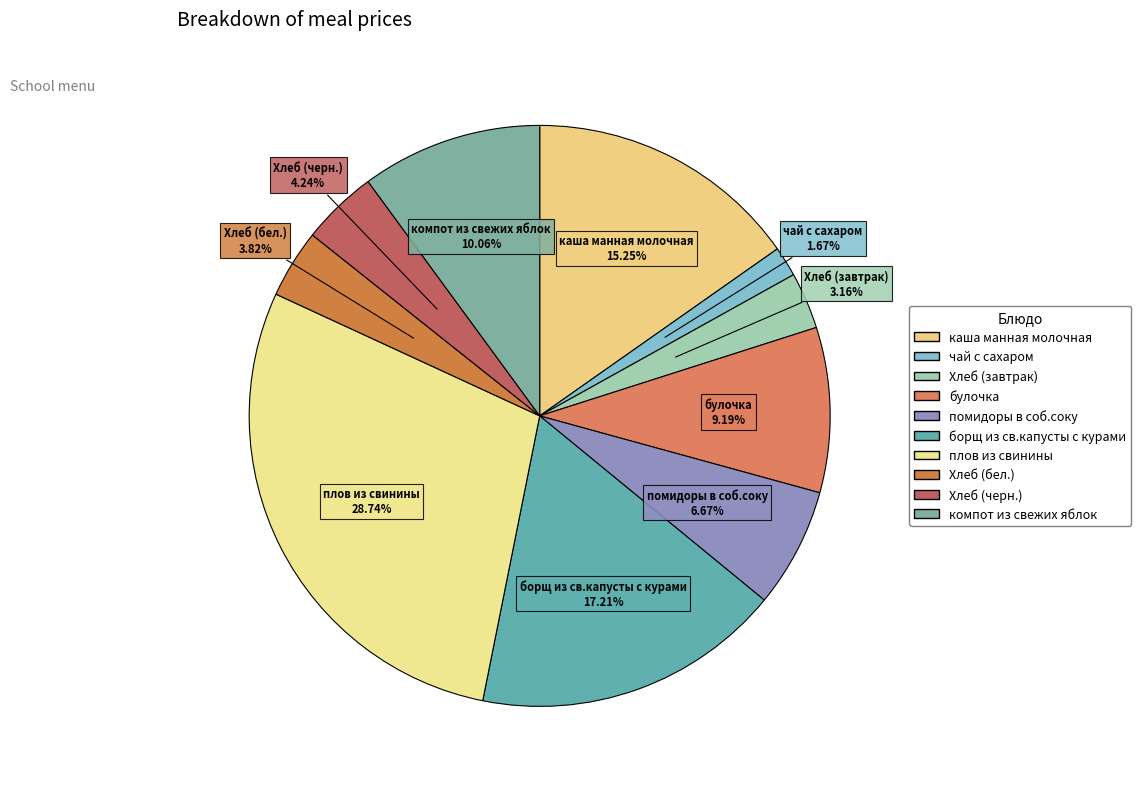

Is there any slice that represents more than half of the pie?

No